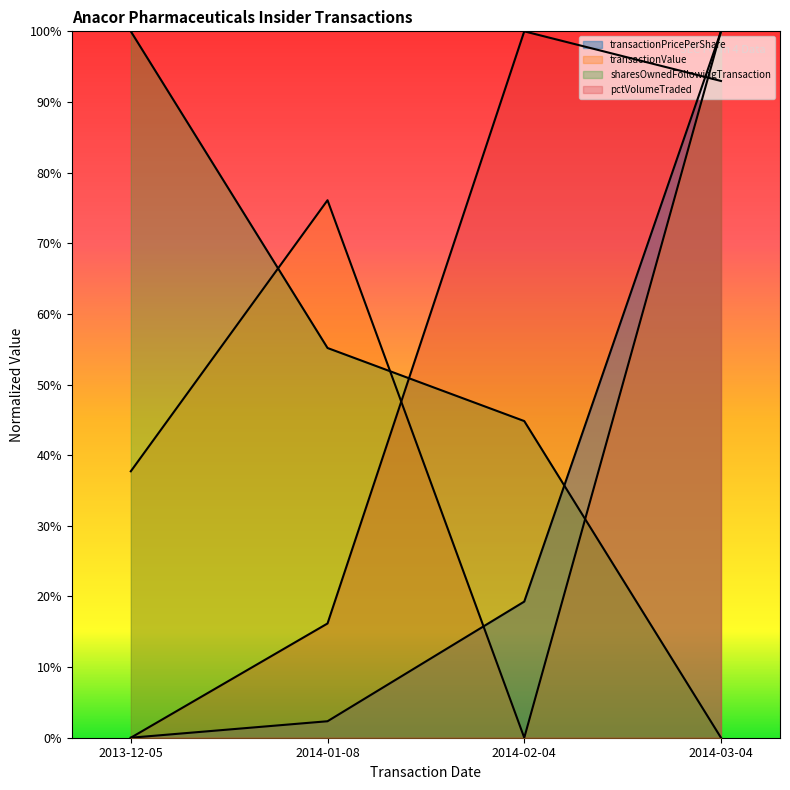

Rank the series at 2014-02-04 from lowest to highest value.

transactionValue, transactionPricePerShare, sharesOwnedFollowingTransaction, pctVolumeTraded